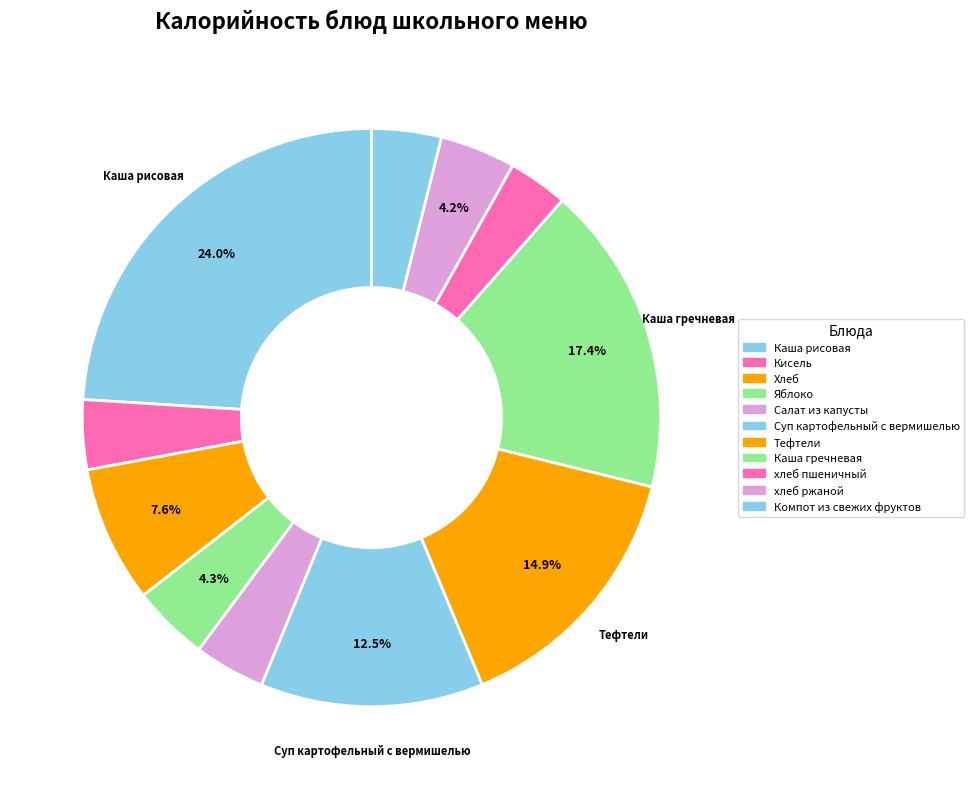

To the nearest percent, what is the average slice percentage?

9%